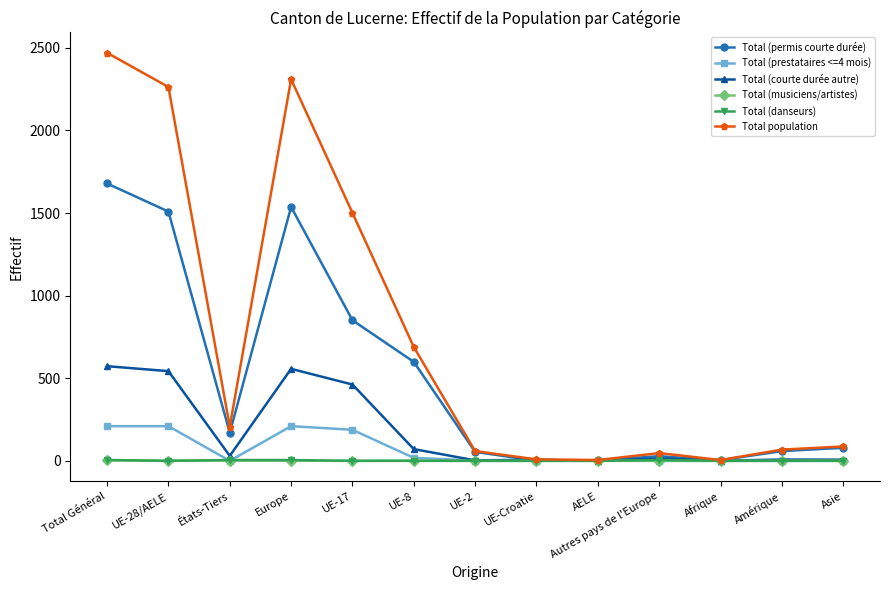

Where does the Total population series first go above 87?

Total Général